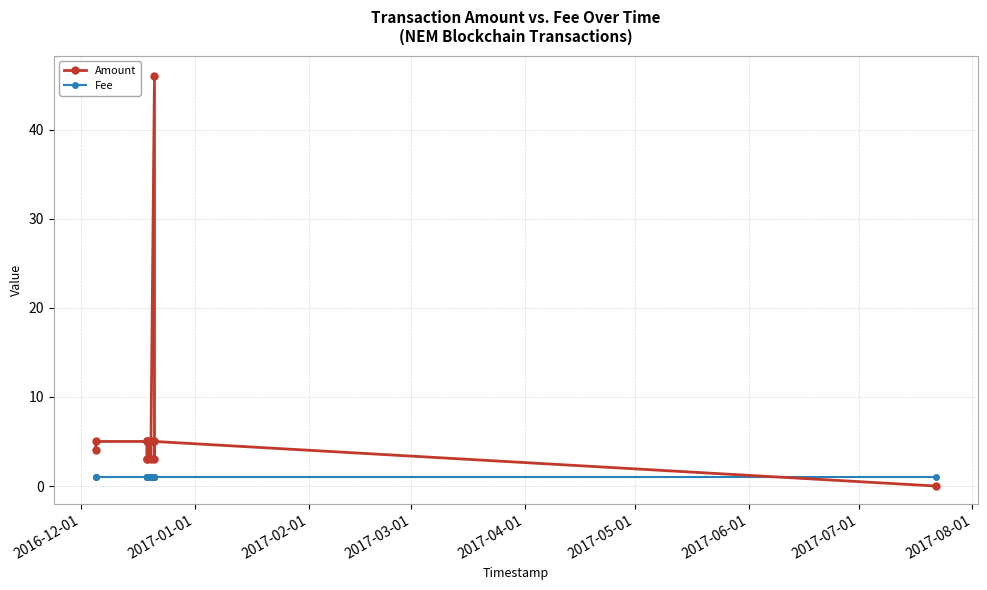

Is the value of Amount at 2016-12-01 greater than the value of Fee at 2017-01-01?

Yes